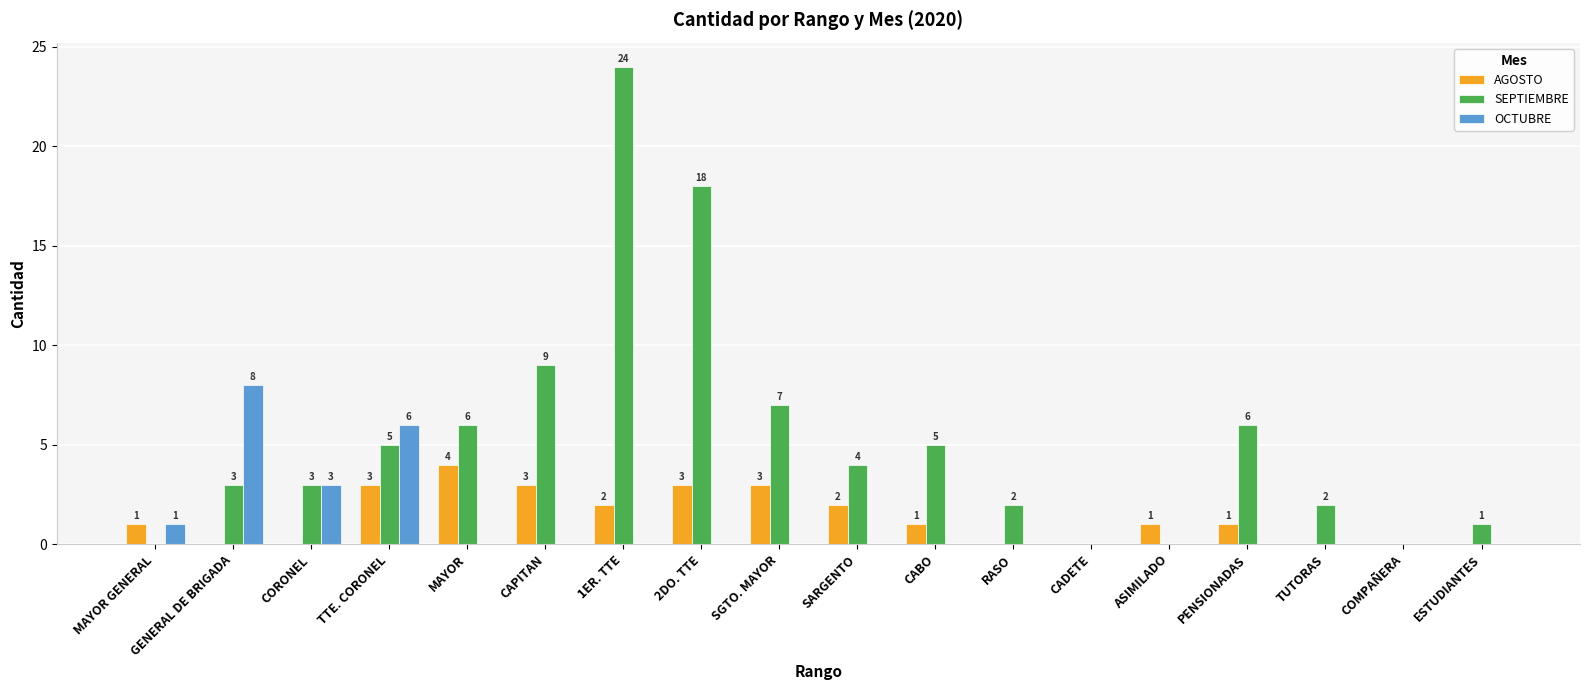

Reading left to right, transcribe all the data shown in this chart.

AGOSTO: 1	0	0	3	4	3	2	3	3	2	1	0	0	1	1	0	0	0
SEPTIEMBRE: 0	3	3	5	6	9	24	18	7	4	5	2	0	0	6	2	0	1
OCTUBRE: 1	8	3	6	0	0	0	0	0	0	0	0	0	0	0	0	0	0